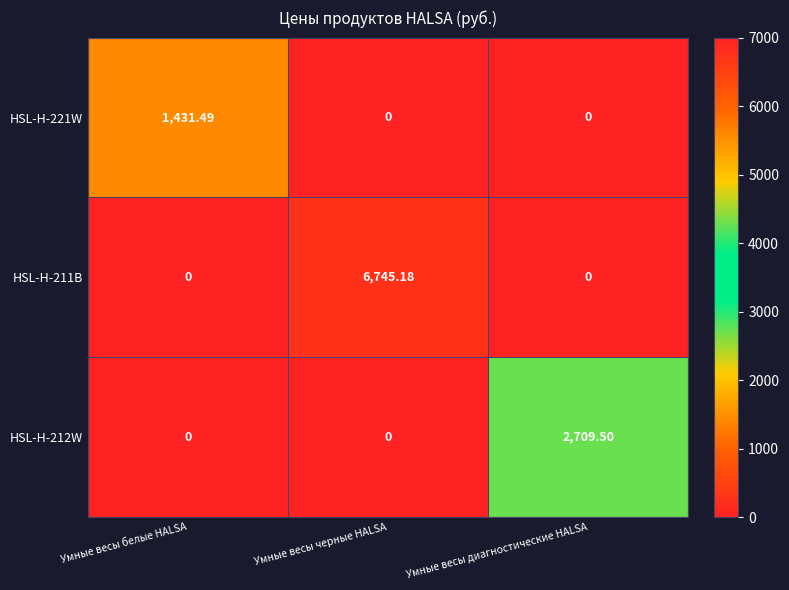

At which category is the sum across all series the highest?

Умные весы черные HALSA